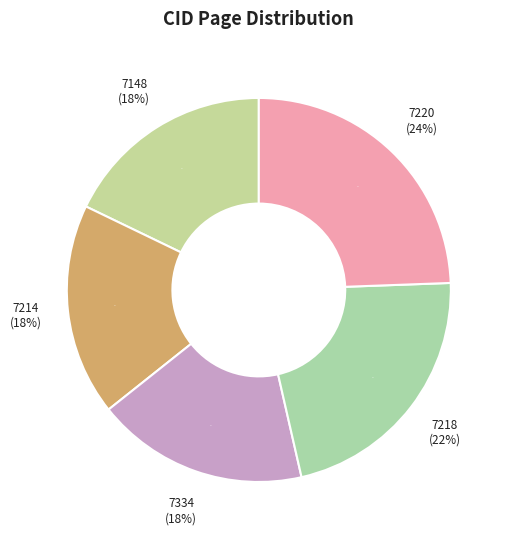

The 7148 slice represents 27% of the pie. True or false?

False